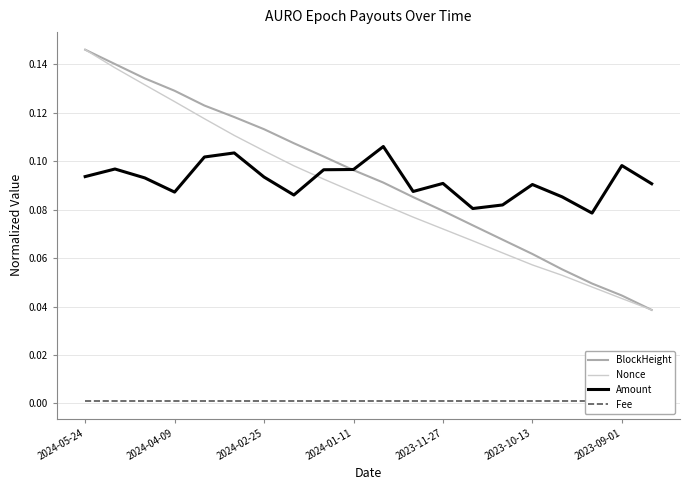

How many lines are shown in the chart?

4